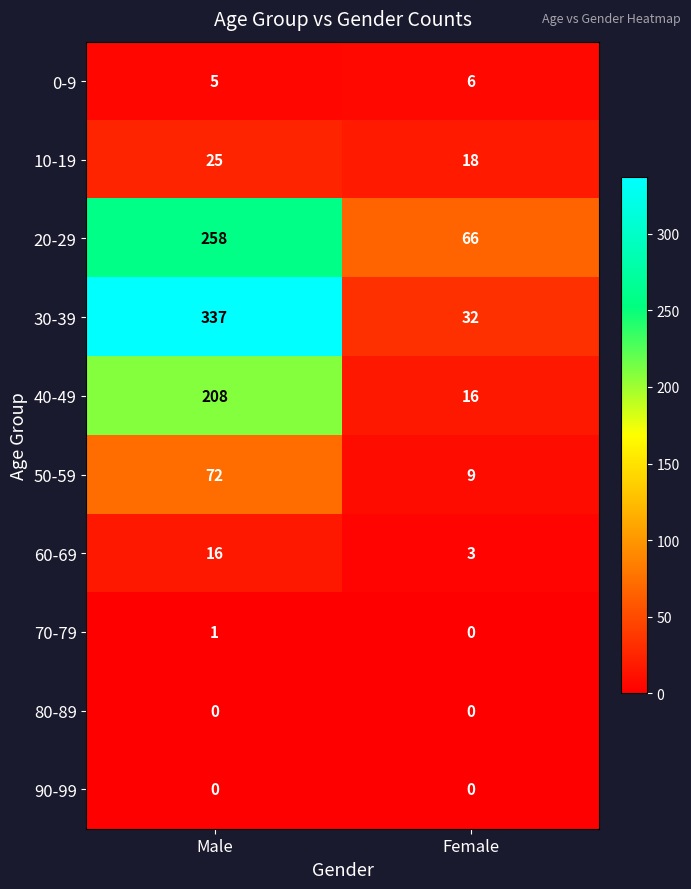

List the labels in order of 70-79 value, largest first.

Male, Female